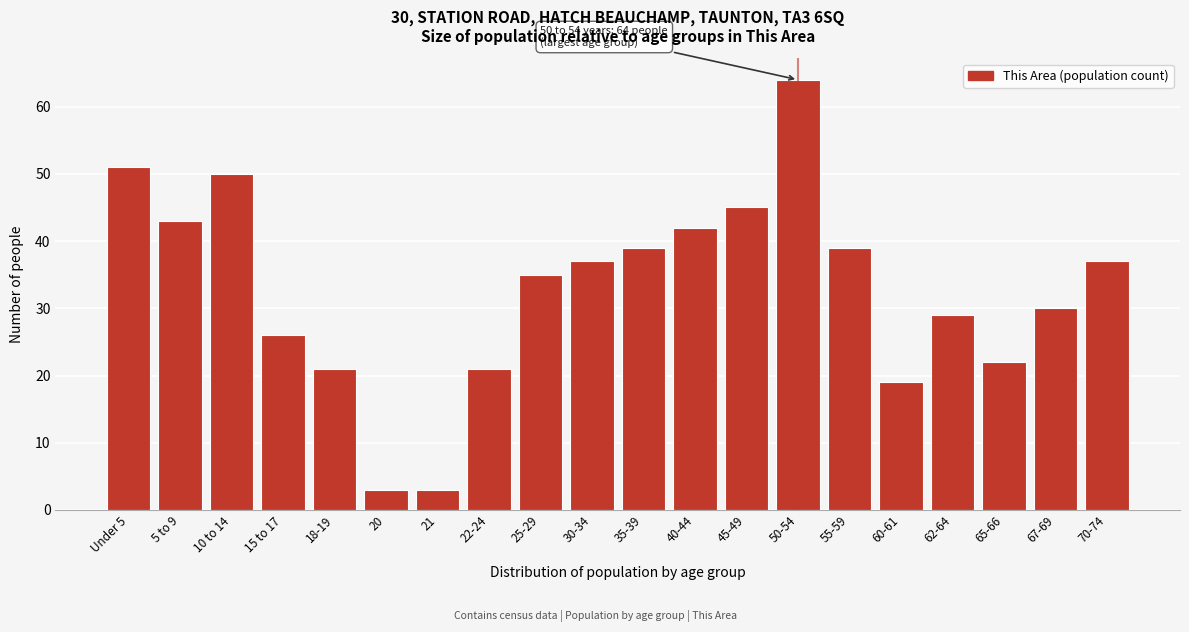

Reading left to right, transcribe all the data shown in this chart.

Under 5=51	5 to 9=43	10 to 14=50	15 to 17=26	18-19=21	20=3	21=3	22-24=21	25-29=35	30-34=37	35-39=39	40-44=42	45-49=45	50-54=64	55-59=39	60-61=19	62-64=29	65-66=22	67-69=30	70-74=37